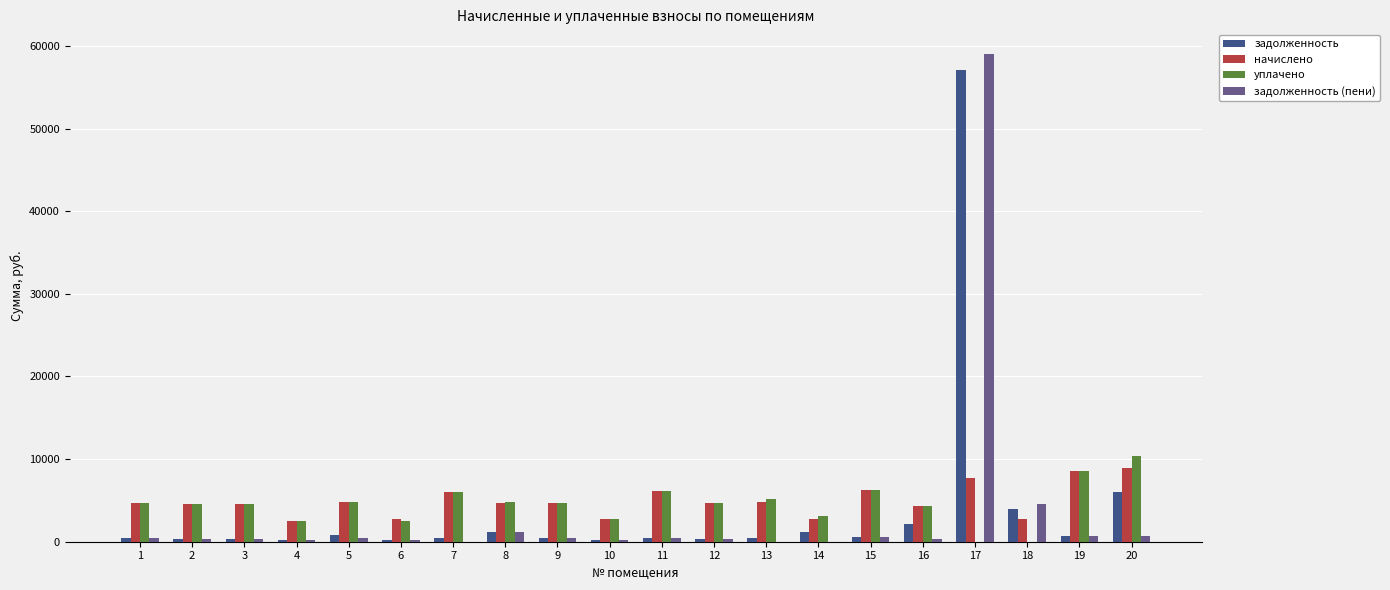

What is the maximum value for начислено?

8942.2